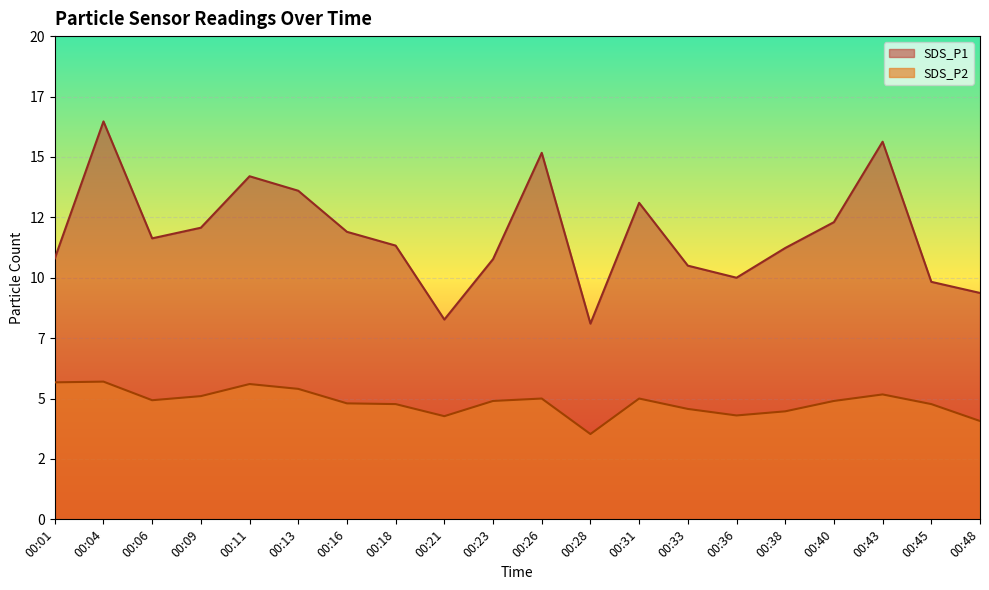

How many distinct data groups are displayed?

2